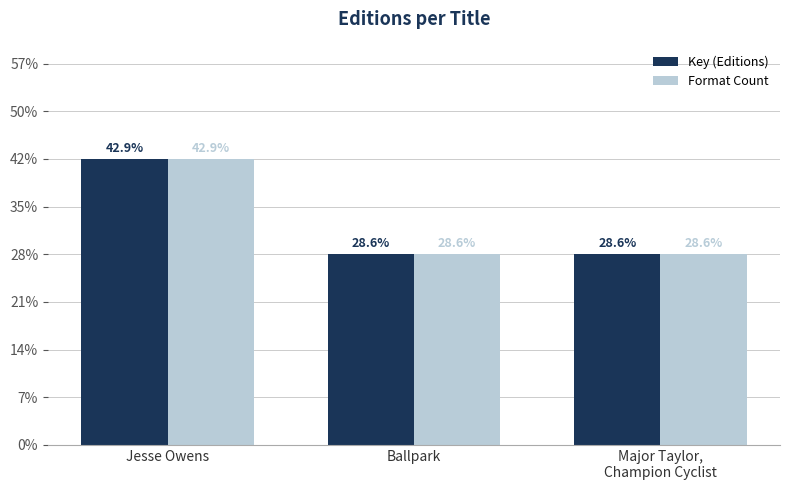

What are all the series names shown in the legend?

Key (Editions), Format Count